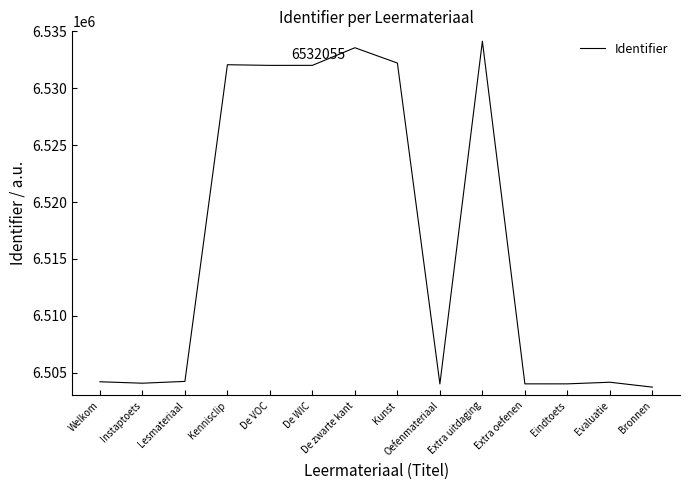

What is the difference between the maximum and second lowest values?

30114.4